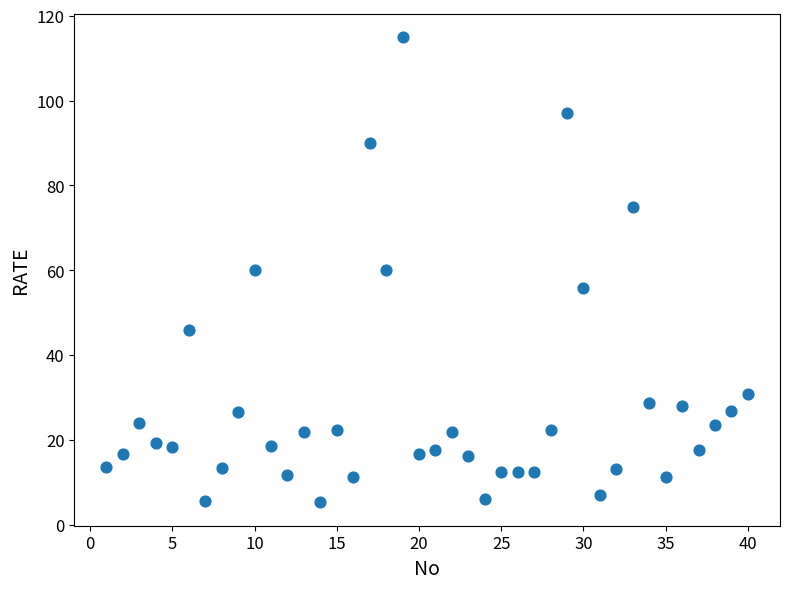

What is the range of X values (max minus min)?

39.0